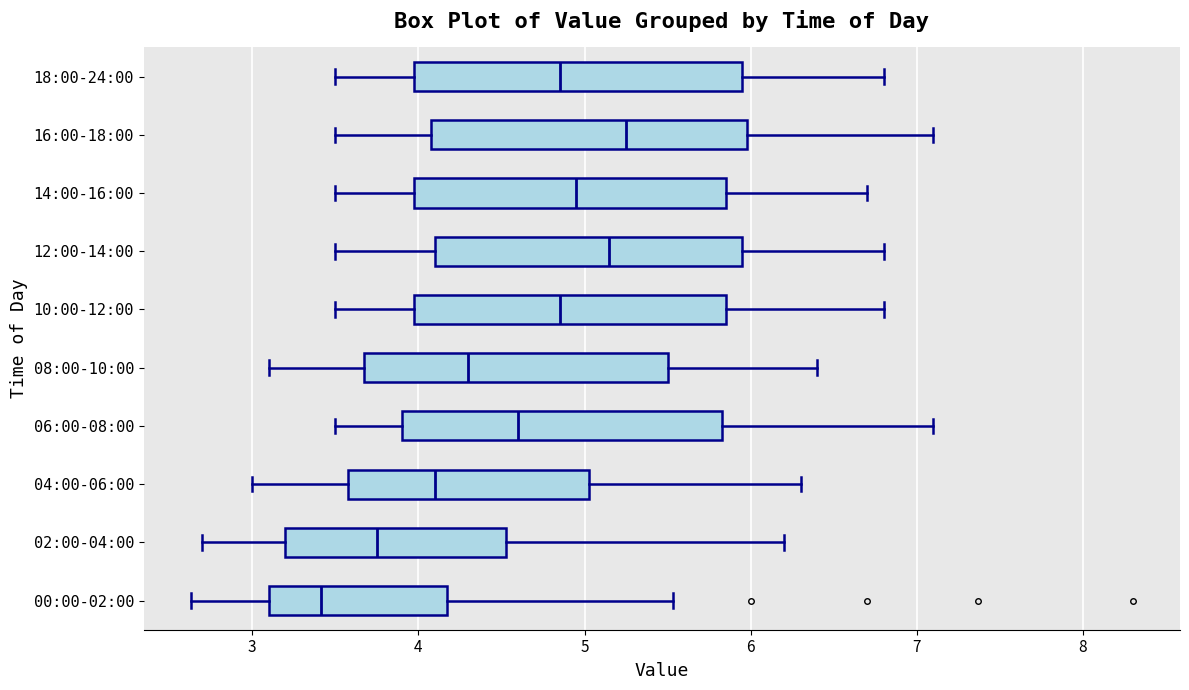

Reading bottom to top, read every box against the x-axis: the position of its median line, the range the box covers, and the ends of its whiskers. The values are not printed on the chart, so give them approximately, as read against the axis.

00:00-02:00: median 3.4, box 3.1 to 4.2, whiskers 2.6 to 5.5
02:00-04:00: median 3.8, box 3.2 to 4.5, whiskers 2.7 to 6.2
04:00-06:00: median 4.1, box 3.6 to 5.0, whiskers 3.0 to 6.3
06:00-08:00: median 4.6, box 3.9 to 5.8, whiskers 3.5 to 7.1
08:00-10:00: median 4.3, box 3.7 to 5.5, whiskers 3.1 to 6.4
10:00-12:00: median 4.9, box 4.0 to 5.9, whiskers 3.5 to 6.8
12:00-14:00: median 5.2, box 4.1 to 6.0, whiskers 3.5 to 6.8
14:00-16:00: median 5.0, box 4.0 to 5.9, whiskers 3.5 to 6.7
16:00-18:00: median 5.3, box 4.1 to 6.0, whiskers 3.5 to 7.1
18:00-24:00: median 4.9, box 4.0 to 6.0, whiskers 3.5 to 6.8